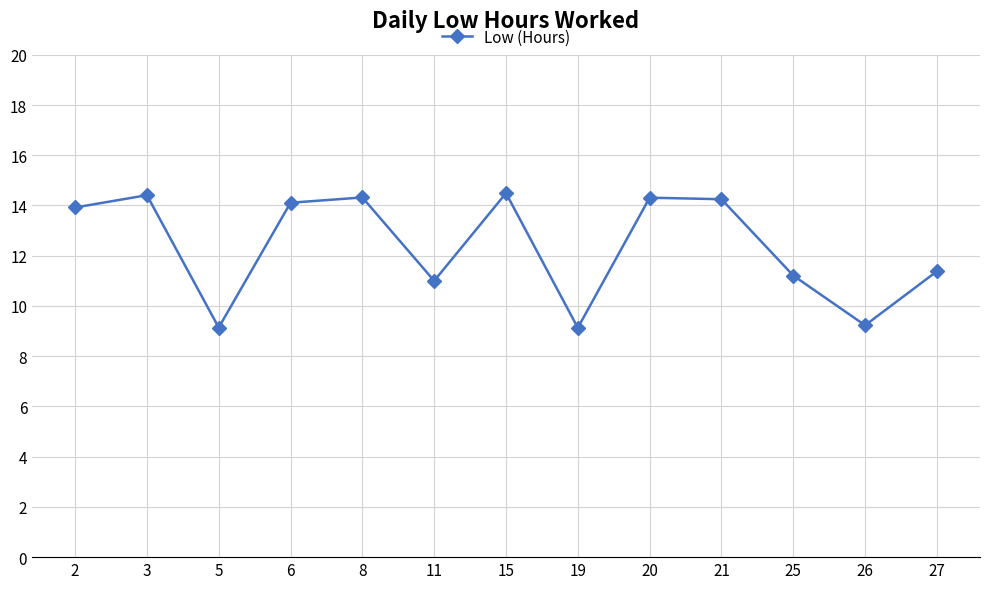

What is the change in value from 3 to 6?

-0.3